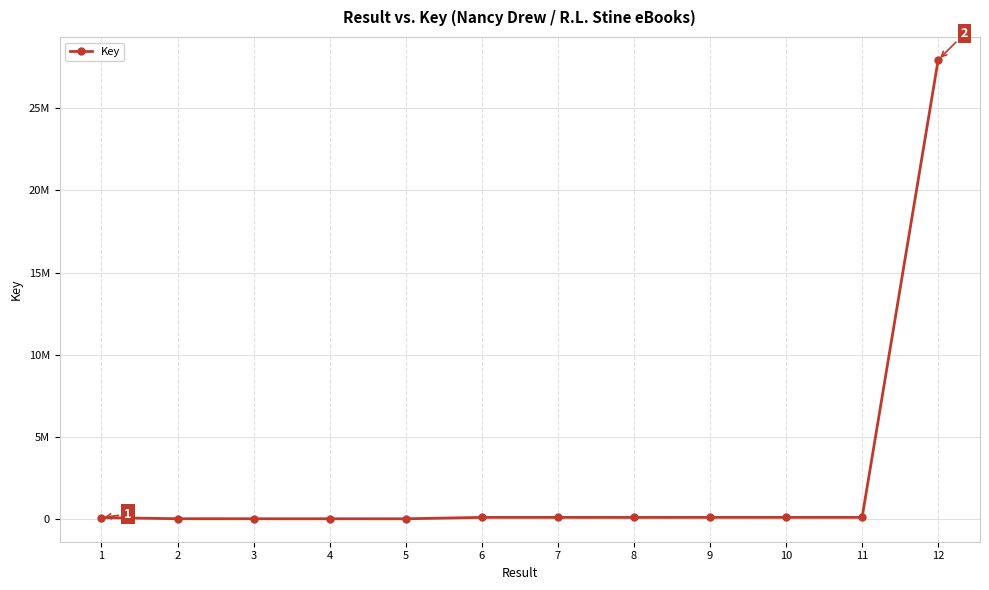

Does the chart have visible grid lines?

Yes